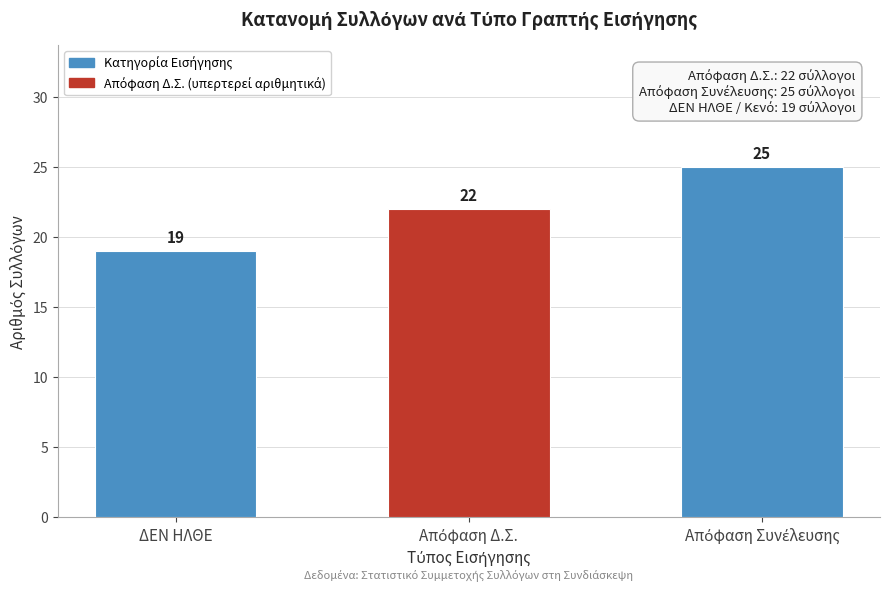

Reading left to right, list all the values displayed in this chart.

19	22	25